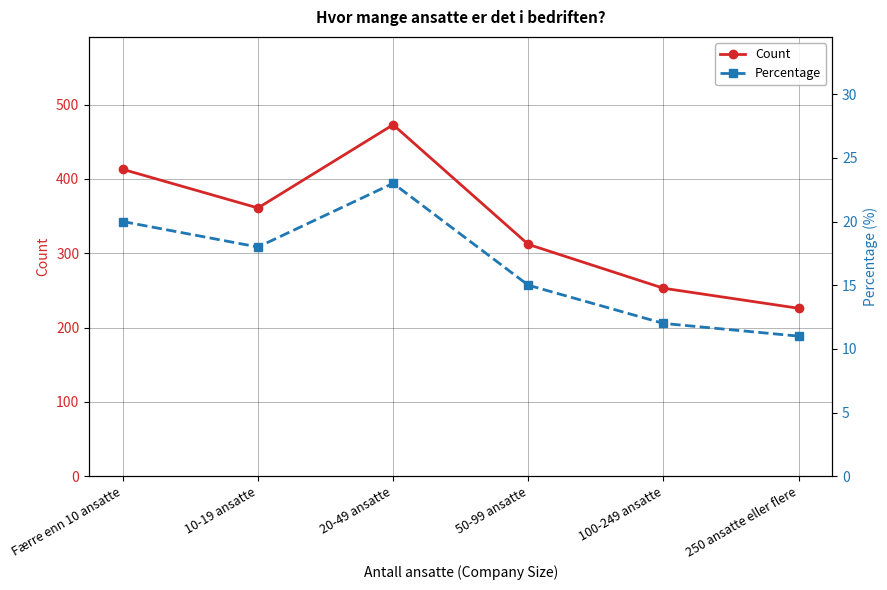

What value does the Percentage series have at Færre enn 10 ansatte?

20